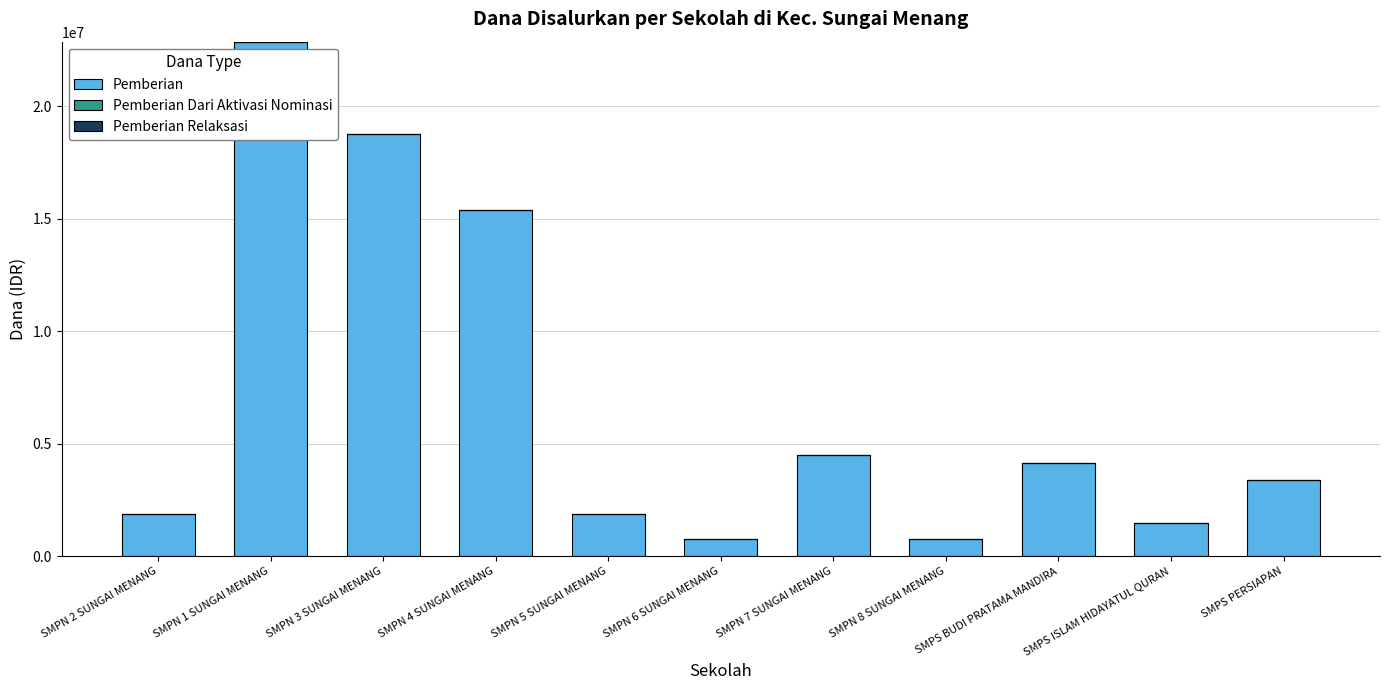

What is the change in value from SMPN 5 SUNGAI MENANG to SMPS BUDI PRATAMA MANDIRA?

+2250000